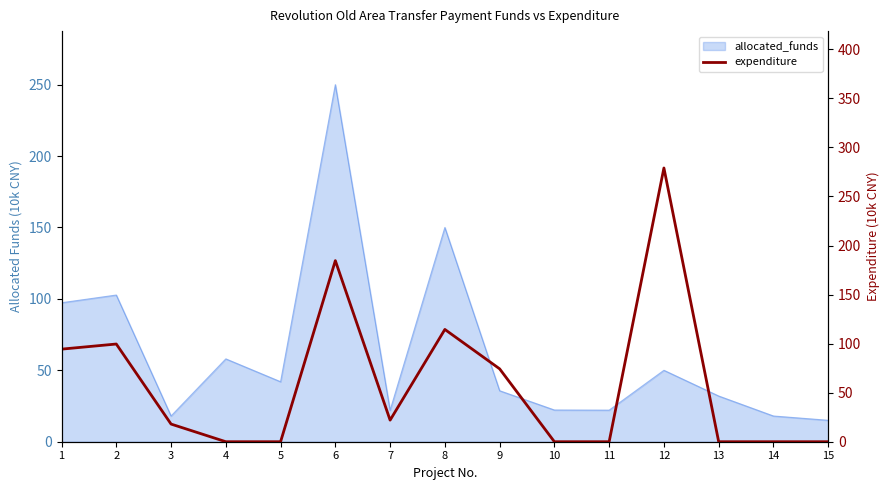

How many categories are shown in the chart?

15